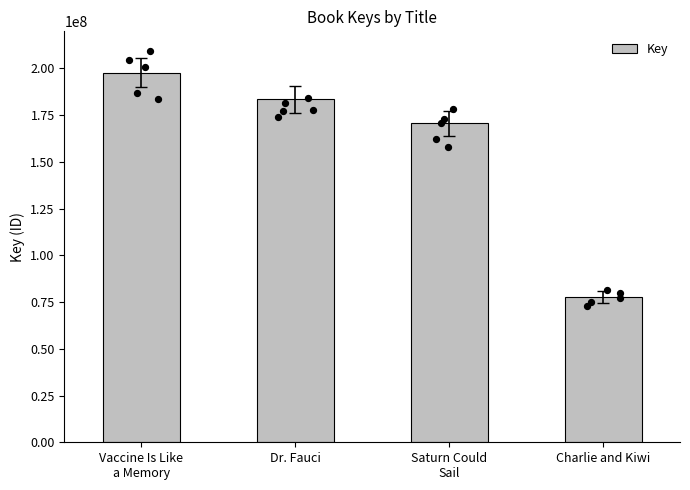

Which has a higher value, Saturn Could
Sail or Dr. Fauci?

Dr. Fauci